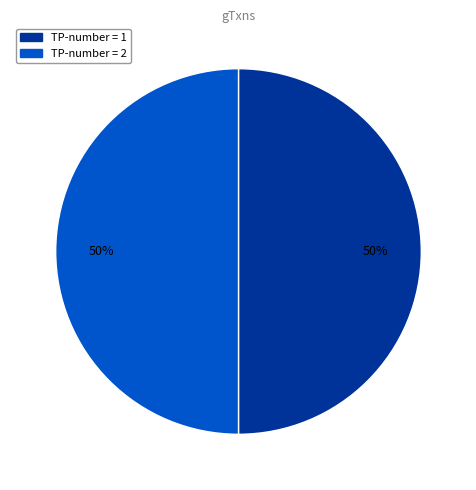

To the nearest percent, what is the average slice percentage?

50%